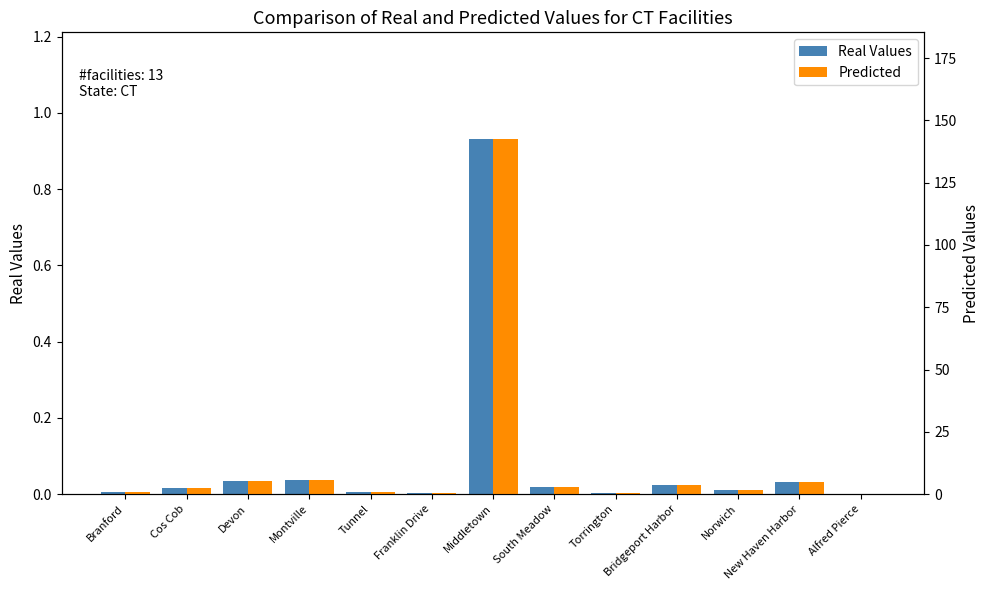

Which category has the highest value across all series?

Middletown